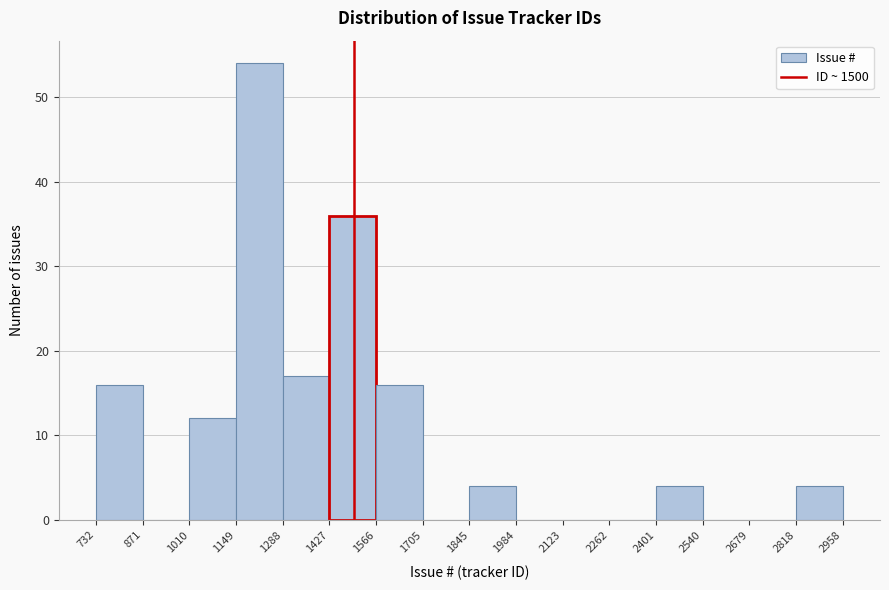

What is the height of the bar covering 1845 to 1984 on the x-axis? The values are not printed on the chart, so give them approximately, as read against the axis.

4